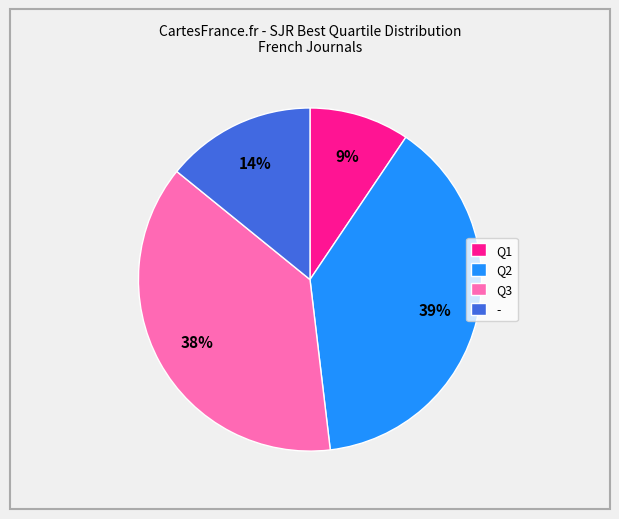

Rank the categories by value from highest to lowest.

Q2, Q3, -, Q1